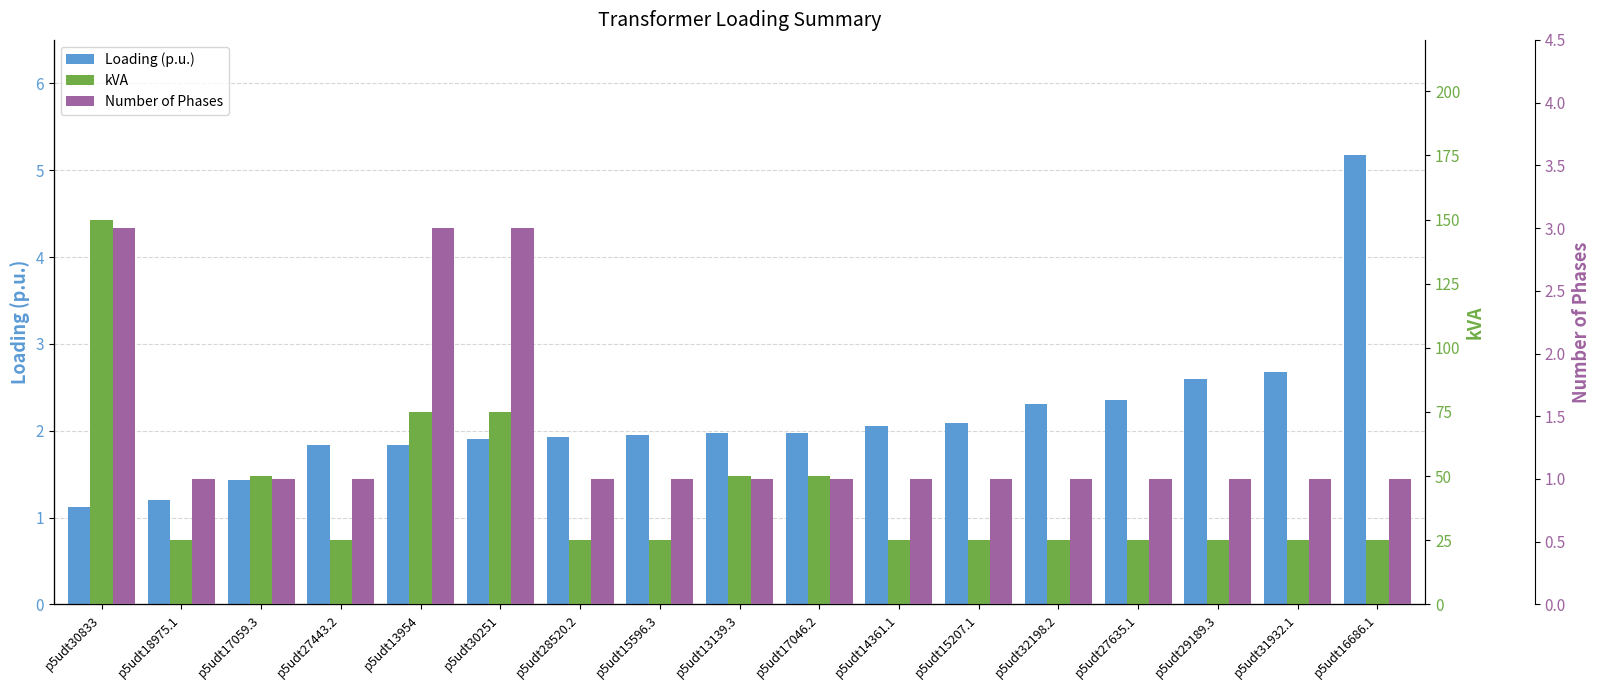

Which category has the highest value in the Loading (p.u.) series?

p5udt16686.1